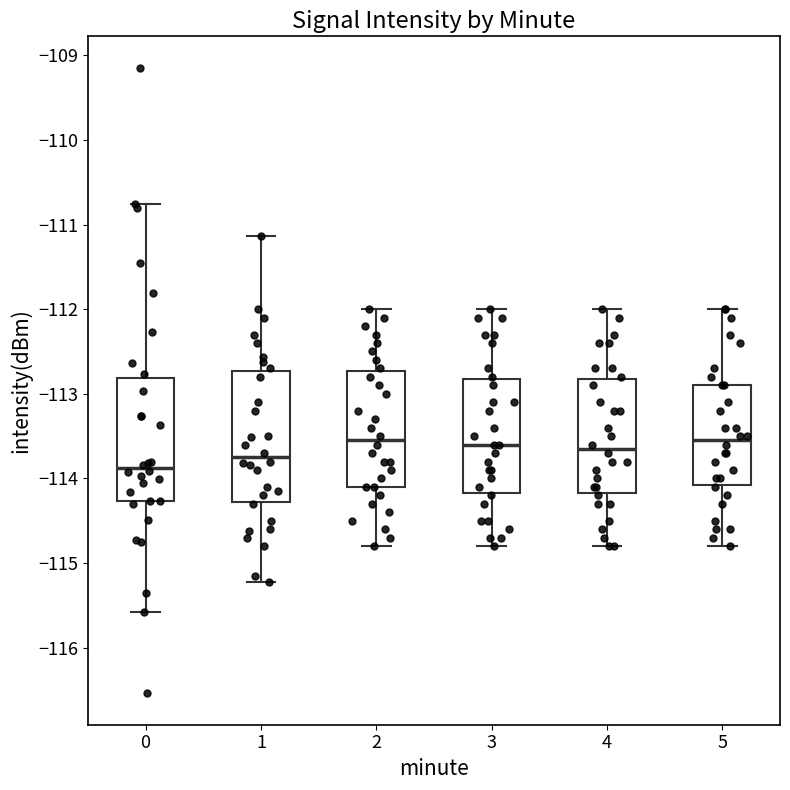

Reading left to right, read every box against the y-axis: the position of its median line, the range the box covers, and the ends of its whiskers. The values are not printed on the chart, so give them approximately, as read against the axis.

0: median -113.9, box -114.3 to -112.8, whiskers -115.6 to -110.8
1: median -113.7, box -114.3 to -112.7, whiskers -115.2 to -111.1
2: median -113.5, box -114.1 to -112.7, whiskers -114.8 to -112.0
3: median -113.6, box -114.2 to -112.8, whiskers -114.8 to -112.0
4: median -113.6, box -114.2 to -112.8, whiskers -114.8 to -112.0
5: median -113.5, box -114.1 to -112.9, whiskers -114.8 to -112.0